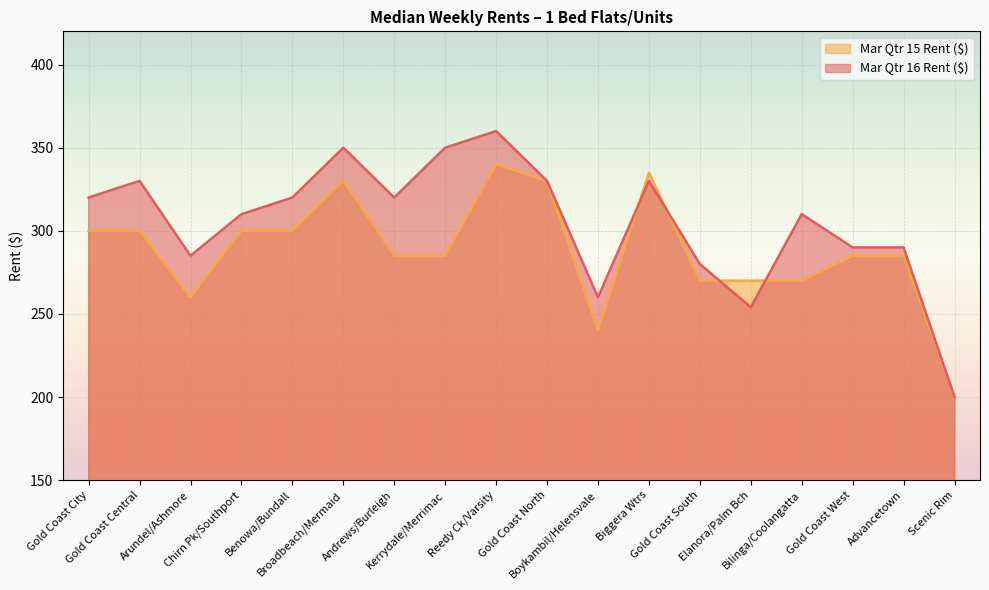

Where does the Mar Qtr 16 Rent ($) series first go above 320?

Gold Coast Central